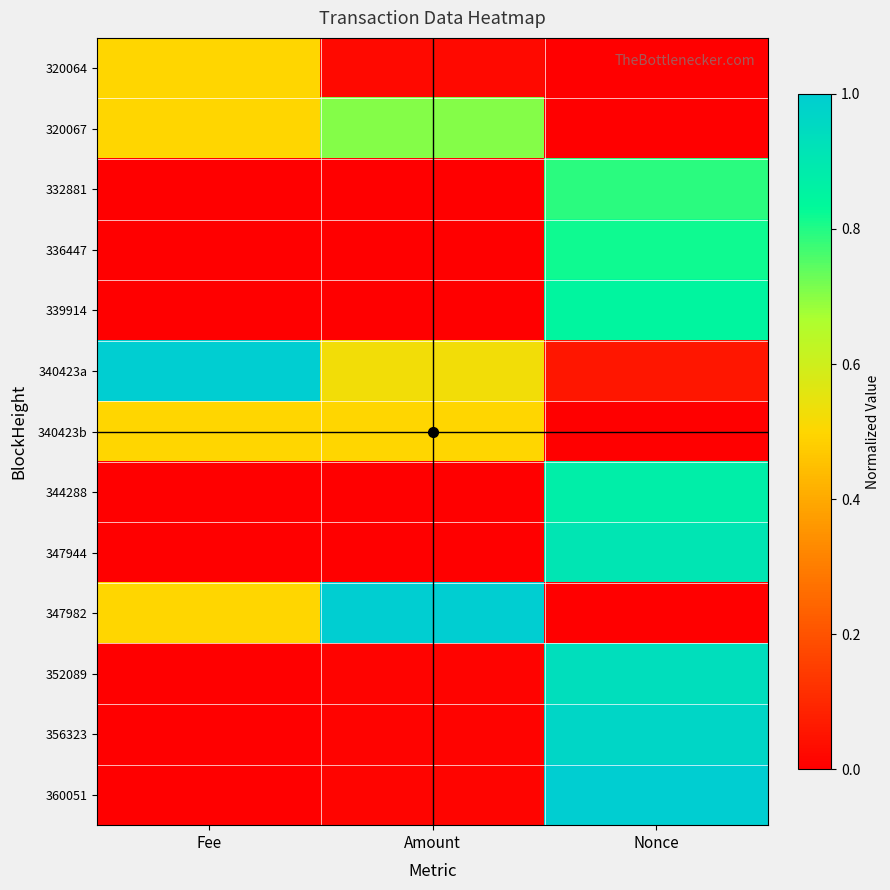

Which series changed the most between Fee and Nonce?

360051